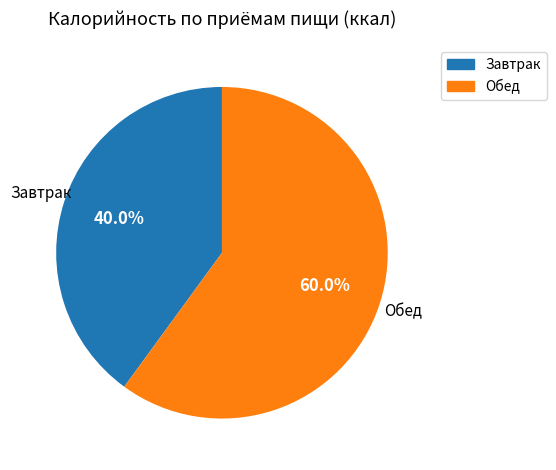

Does Обед represent more than half of the total?

Yes